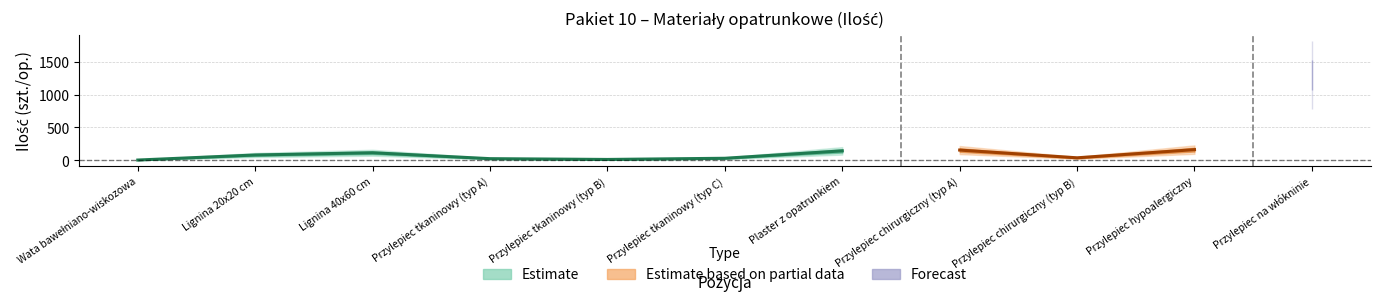

True or false: VAT has more than 1 points higher than both neighbors.

False